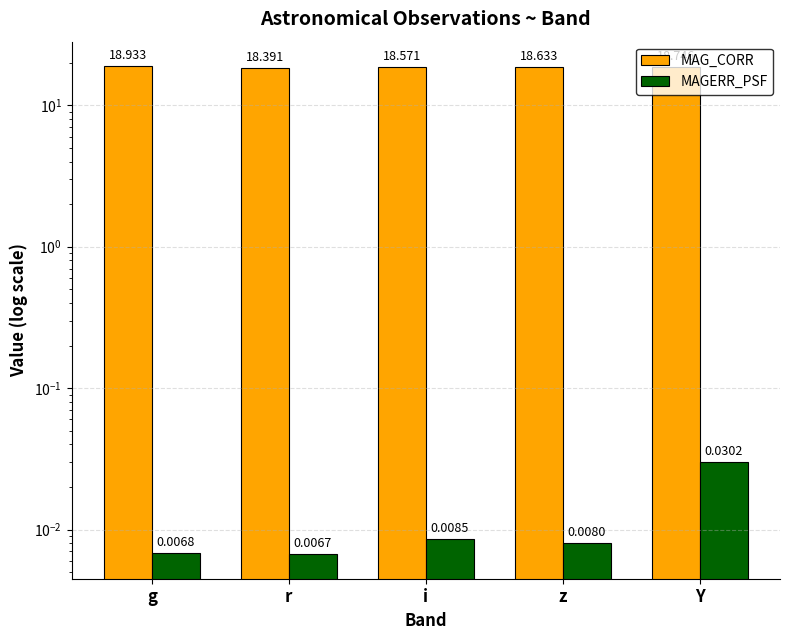

How many bars are there in total?

10